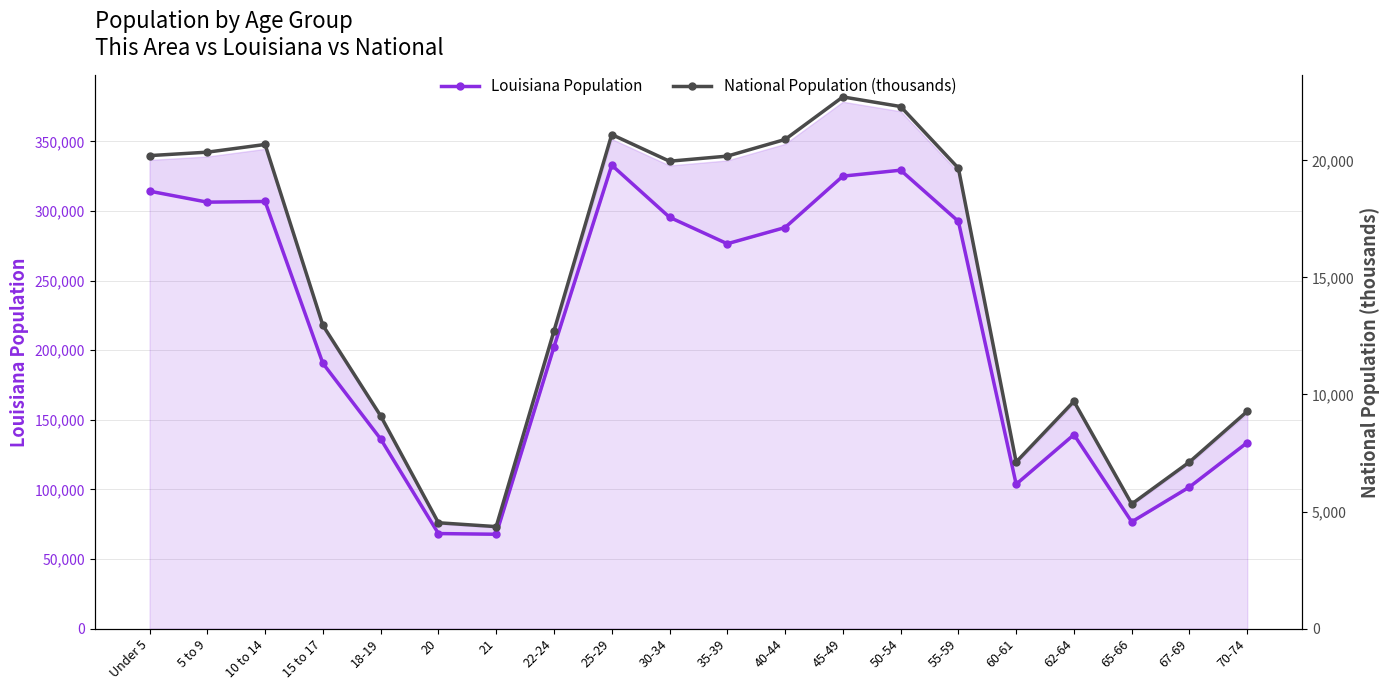

Reading right to left, extract all data points from this chart.

Louisiana Population: 70-74=133629.0	67-69=101702.0	65-66=76663.0	62-64=139308.0	60-61=103687.0	55-59=292567.0	50-54=329329.0	45-49=325046.0	40-44=288120.0	35-39=276479.0	30-34=295508.0	25-29=332925.0	22-24=202295.0	21=67763.0	20=68251.0	18-19=136222.0	15 to 17=190557.0	10 to 14=306836.0	5 to 9=306362.0	Under 5=314260.0
National Population (thousands): 70-74=9278.2	67-69=7115.4	65-66=5319.9	62-64=9704.2	60-61=7113.7	55-59=19664.8	50-54=22298.1	45-49=22708.6	40-44=20891.0	35-39=20179.6	30-34=19962.1	25-29=21101.8	22-24=12712.6	21=4354.3	20=4519.1	18-19=9086.1	15 to 17=12954.3	10 to 14=20677.2	5 to 9=20348.7	Under 5=20201.4